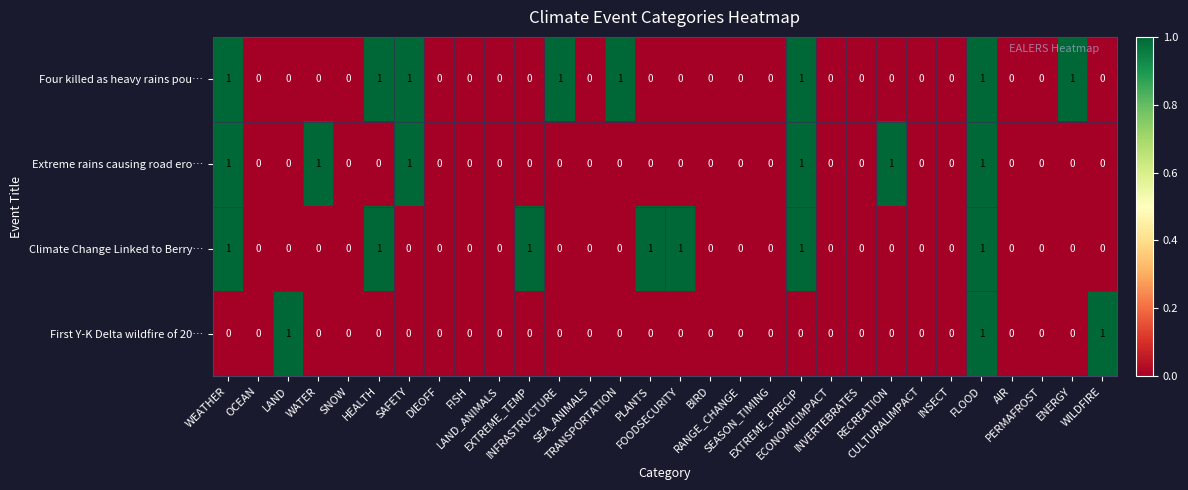

At which category is the sum across all series the highest?

FLOOD